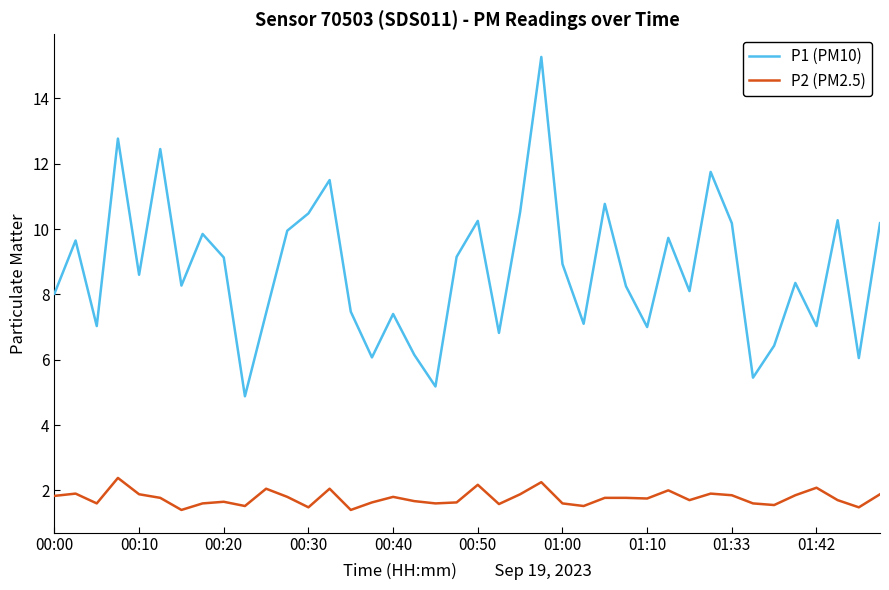

What is the smallest value displayed?

1.4